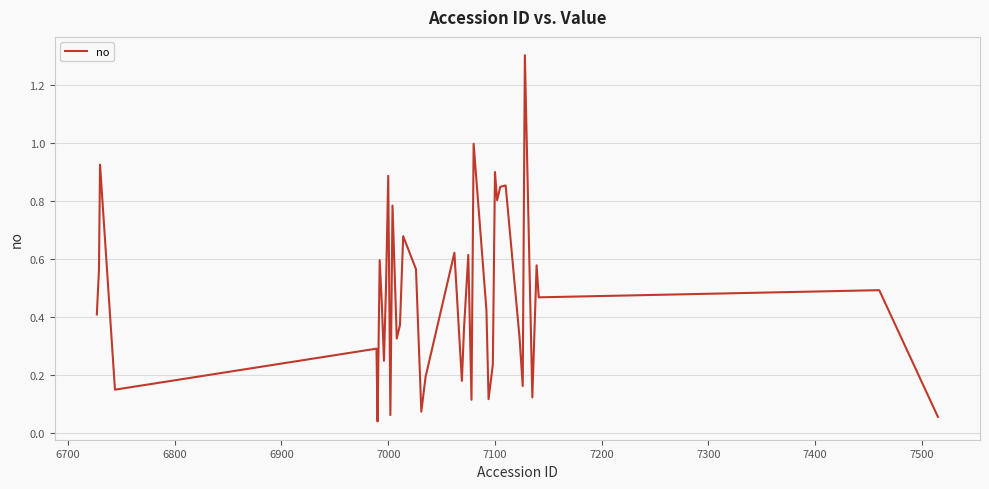

What is the difference between the maximum and minimum values?

1.3